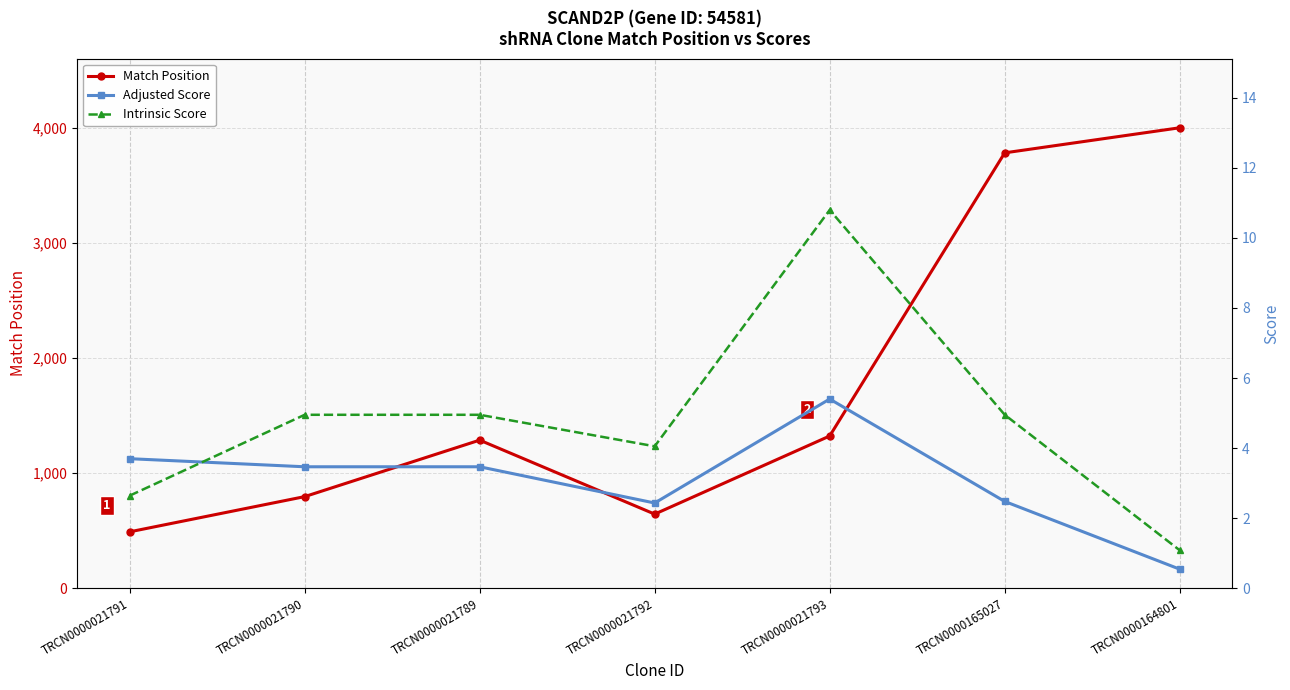

What is the minimum value for Intrinsic Score?

1.1